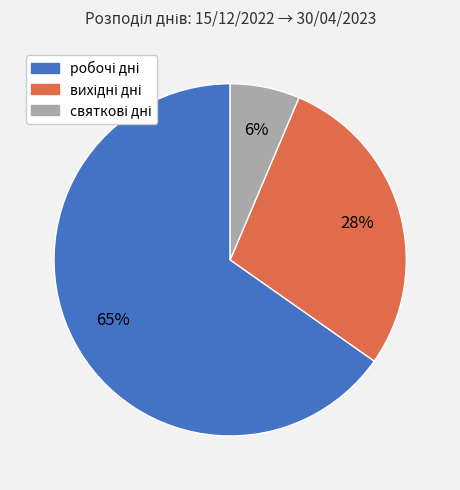

Is there any slice that represents more than half of the pie?

Yes